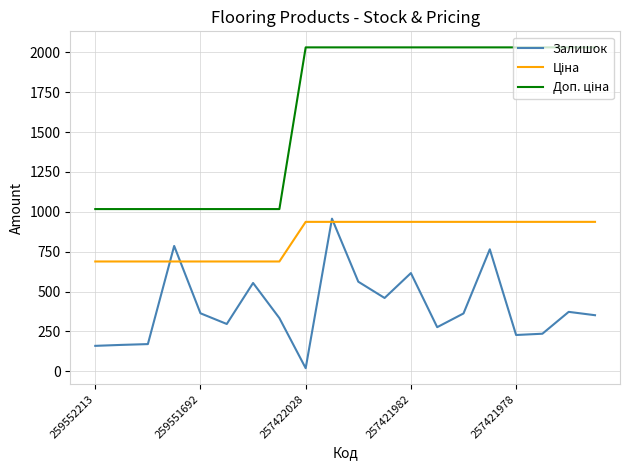

What is the greatest value displayed?

2030.5